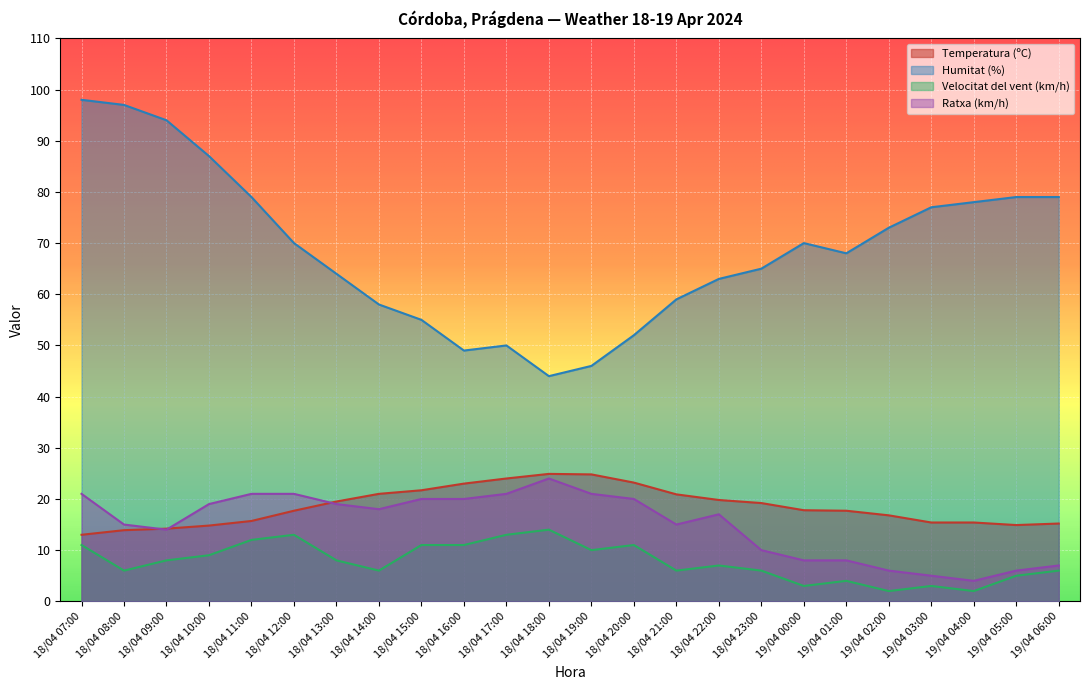

Which category has the highest value in the Velocitat del vent (km/h) series?

18/04 18:00